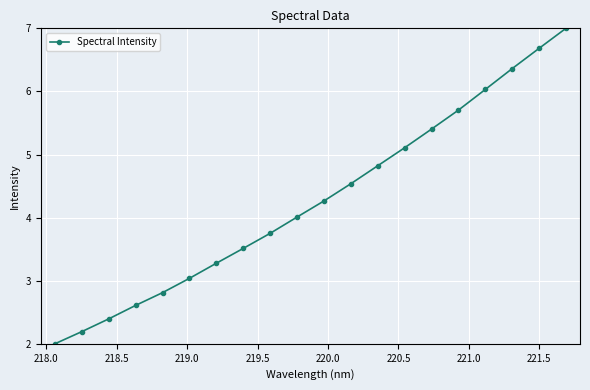

What is the average value?

4.3